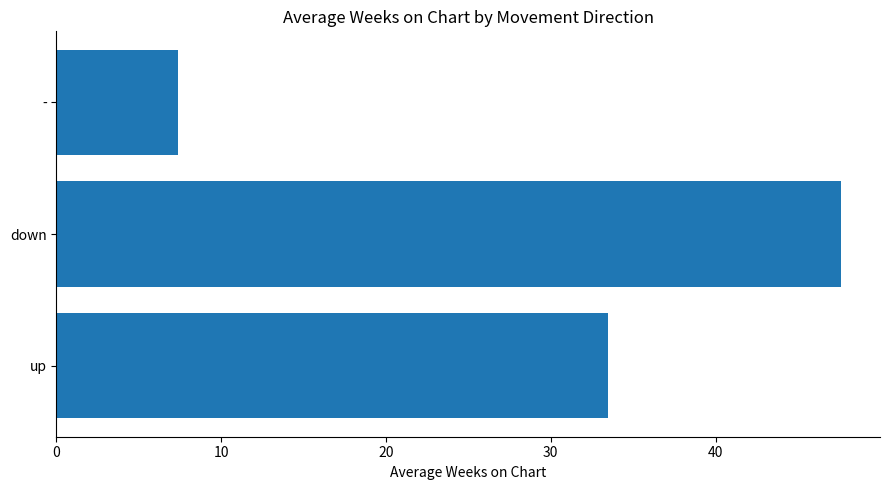

What is the change in value from down to -?

-40.2